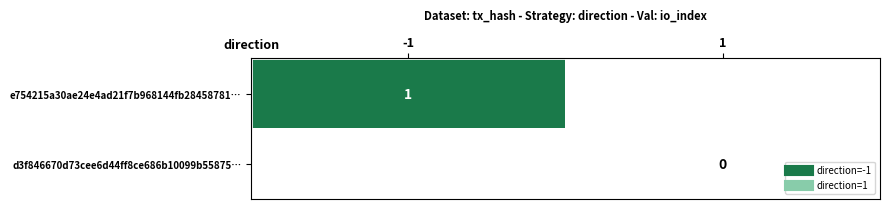

Is the value of d3f846670d73cee6d44ff8ce686b10099b55875… at -1 greater than the value of e754215a30ae24e4ad21f7b968144fb28458781… at 1?

No